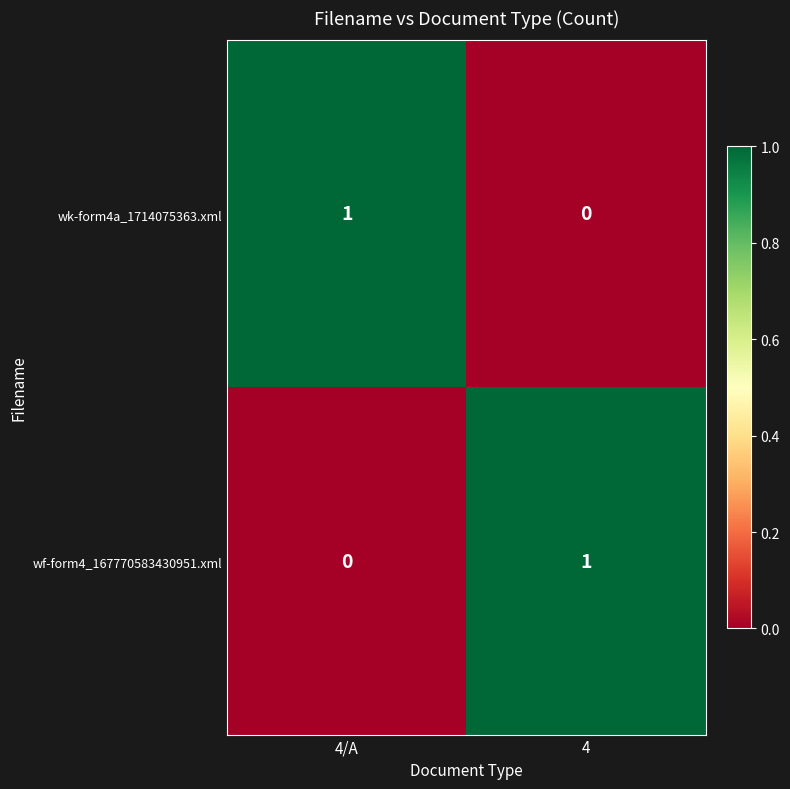

Is it true that wf-form4_167770583430951.xml equals 0 at 4/A?

True